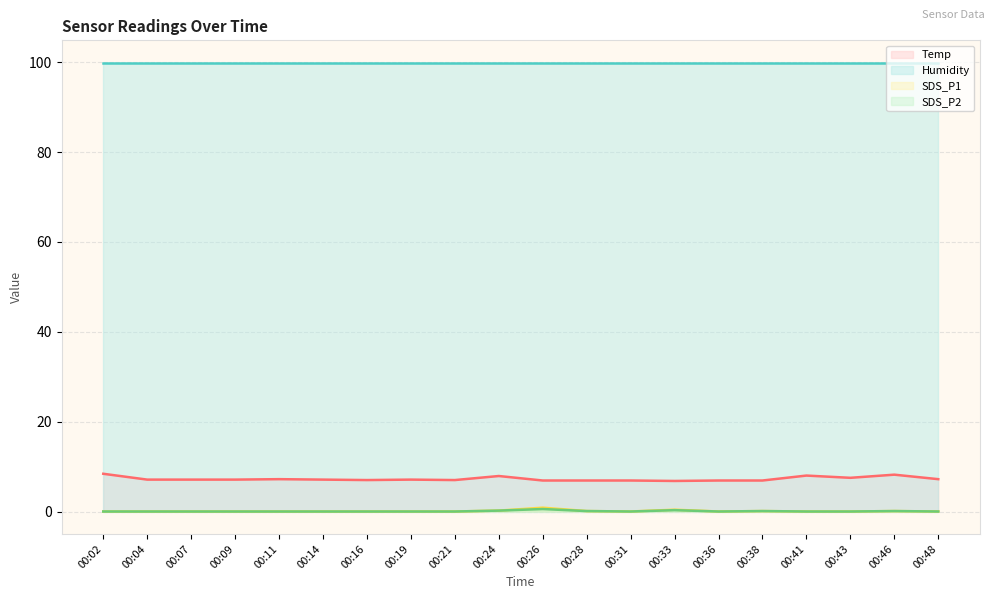

What is the difference between the highest and lowest values at 00:16?

99.9